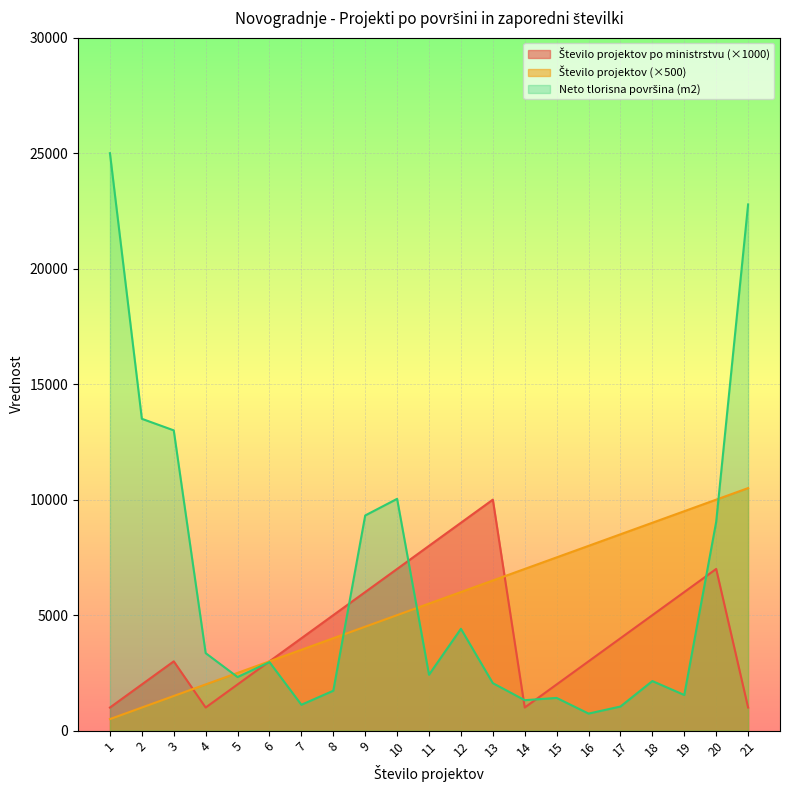

The Število projektov po ministrstvu series shows 4543.8 at 6. True or false?

False